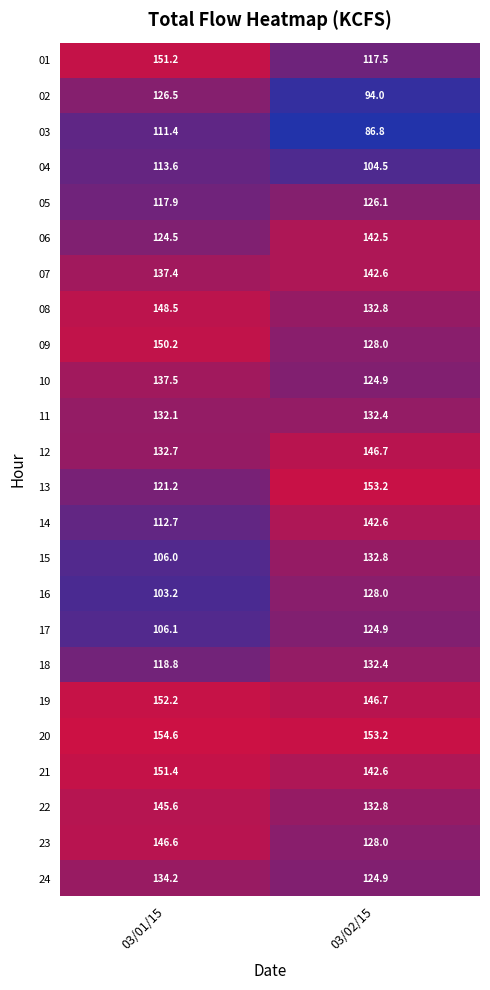

What is the spread (max minus min) of values at 03/01/15?

51.4